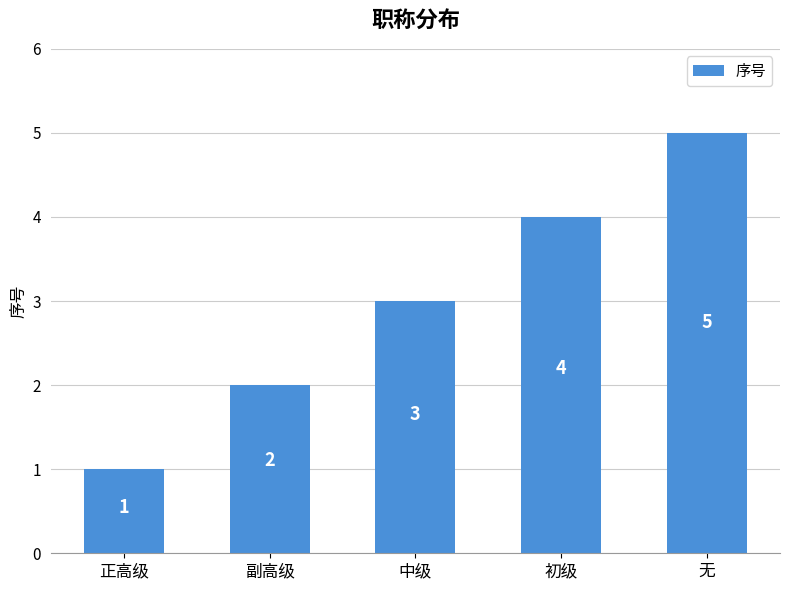

What is the average value?

3